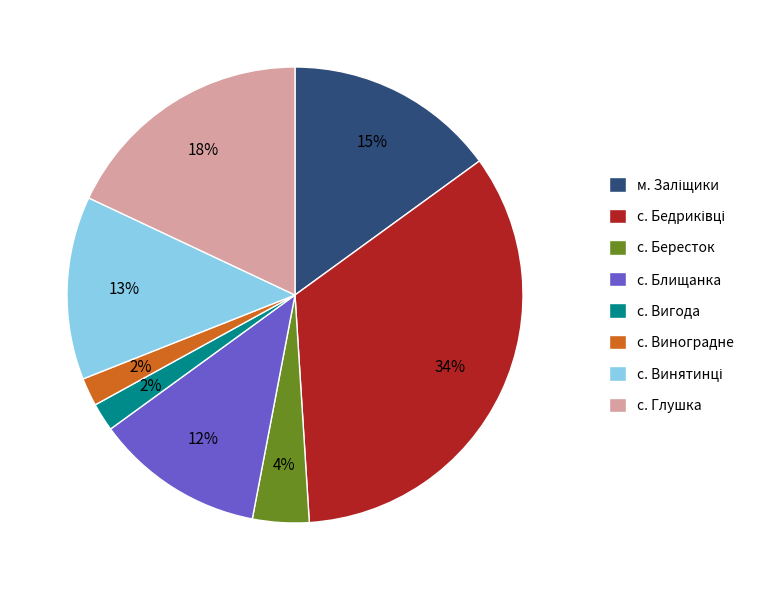

To the nearest percent, what is the difference between the с. Бересток and с. Вигода slice percentages?

2%